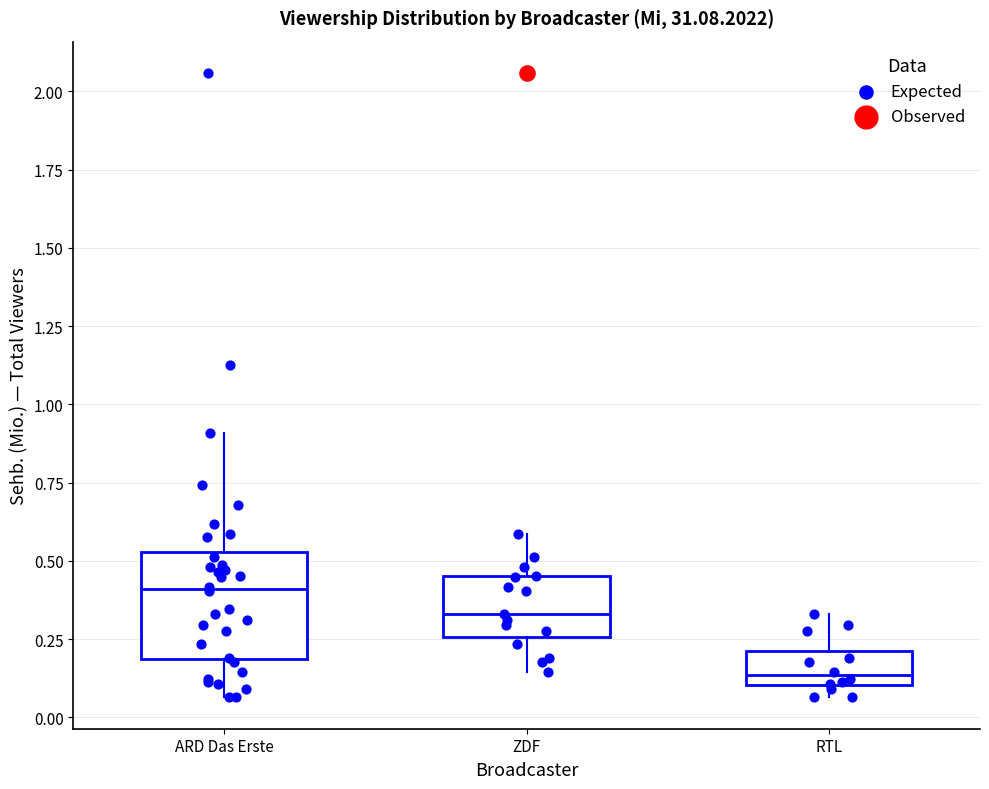

Which box is the tallest, from its lower edge to its upper edge?

ARD Das Erste